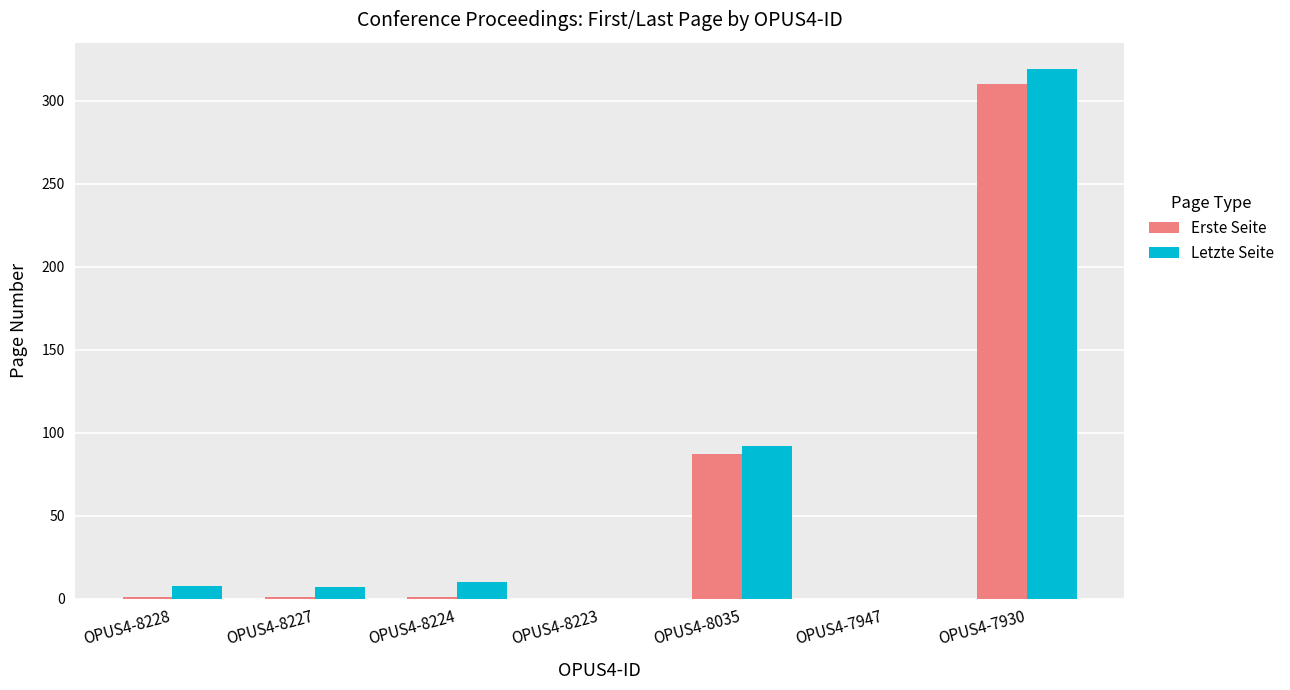

Where is Erste Seite nearest to the value 155?

OPUS4-8035